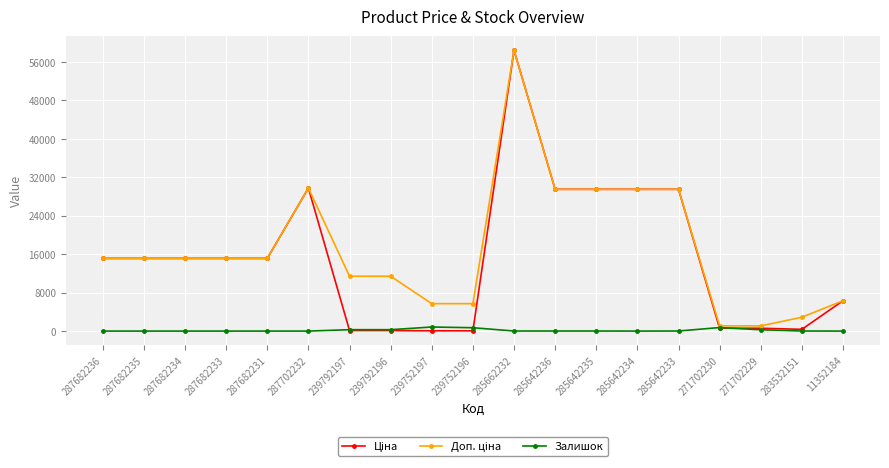

What is the total value across all series at 287702232?

59494.5